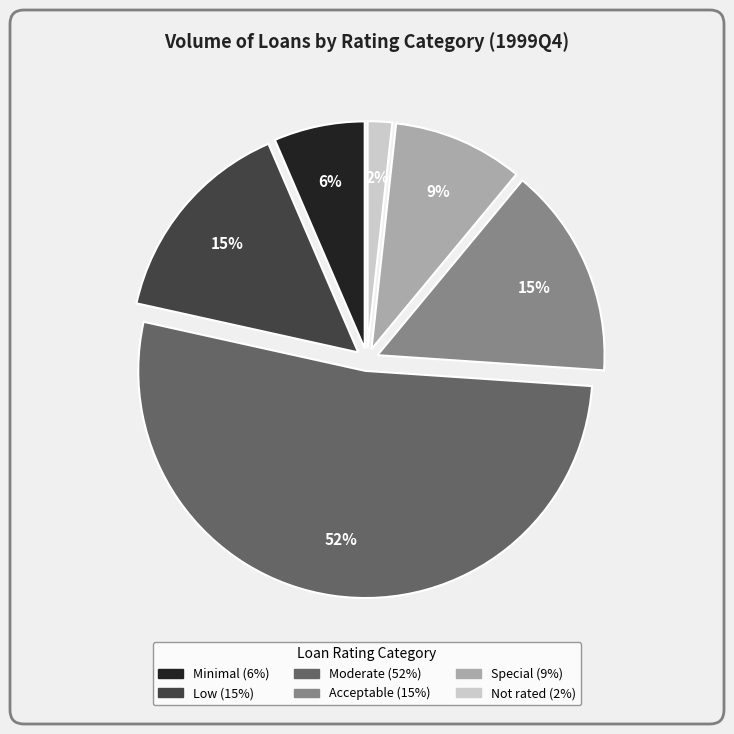

To the nearest percent, what is the combined percentage of Moderate and Minimal?

59%